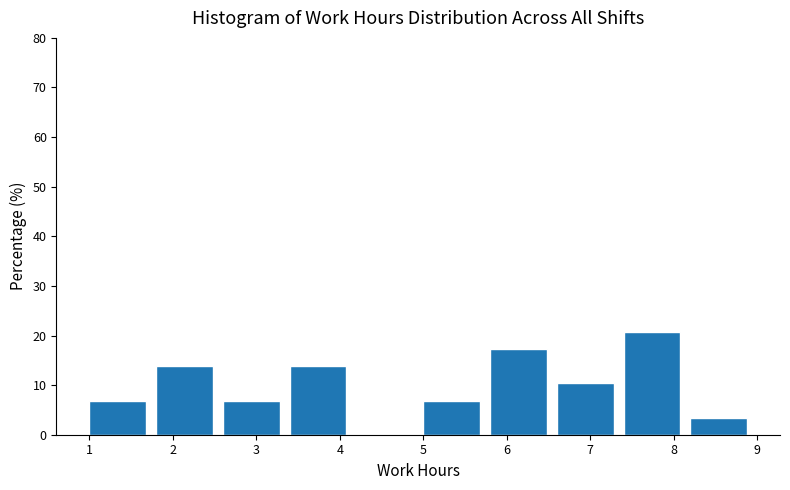

What is the height of the bar covering 5.8 to 6.6 on the x-axis? The values are not printed on the chart, so give them approximately, as read against the axis.

17